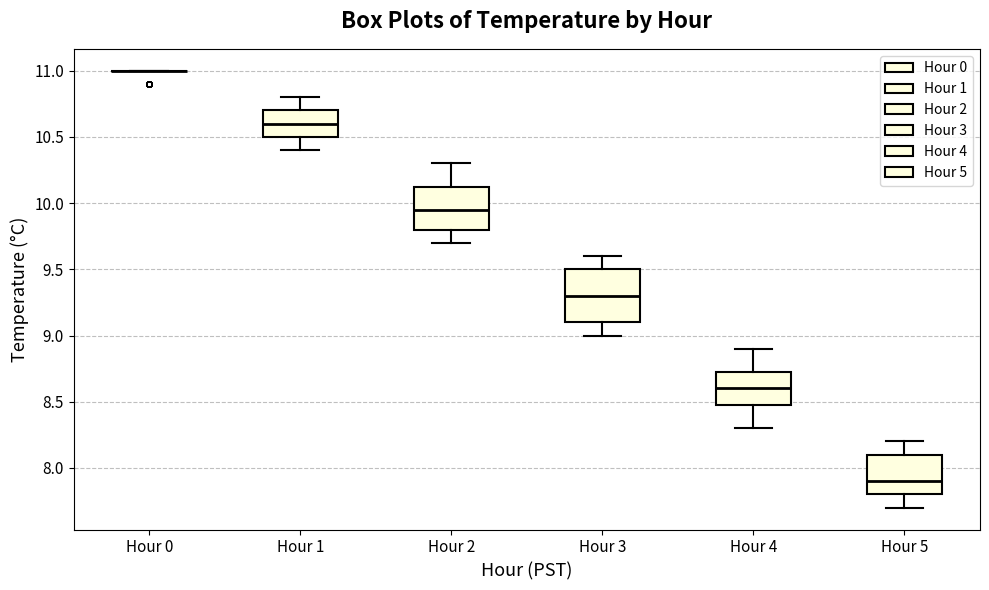

Where does the median line of the box for Hour 4 sit on the y-axis? The values are not printed on the chart, so give them approximately, as read against the axis.

8.60